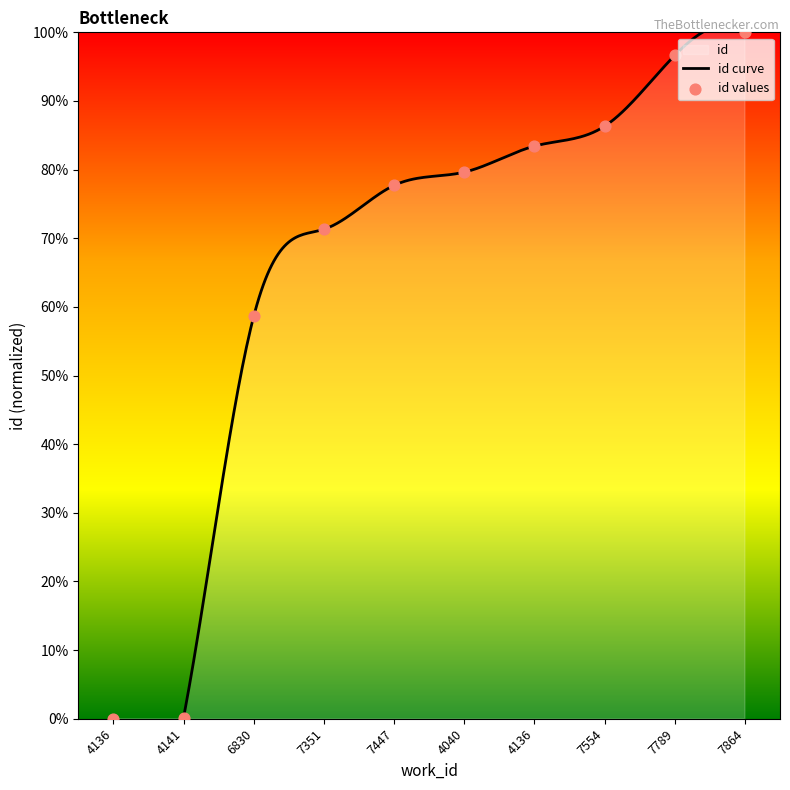

Between 7351 and 7864, which is larger?

7864